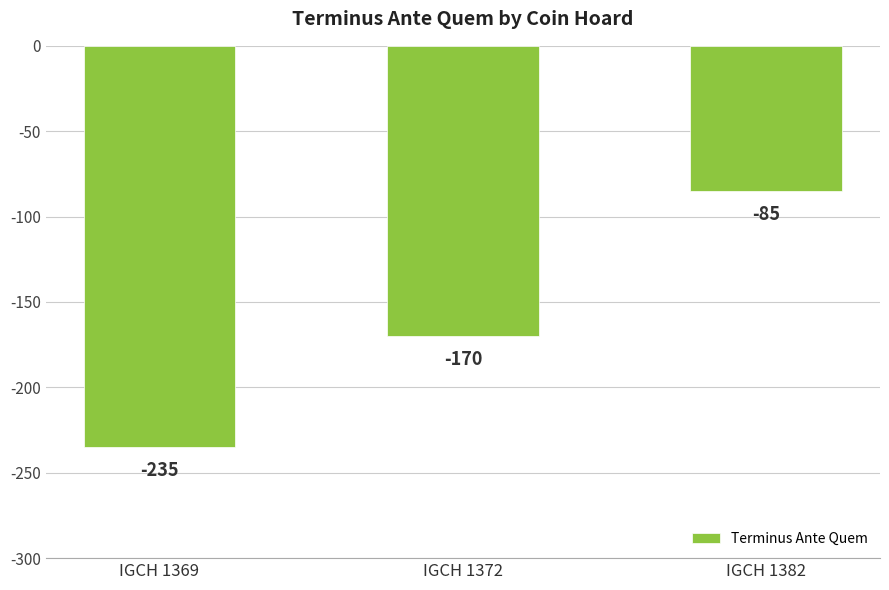

Count the values in the range -235 to -85.

3